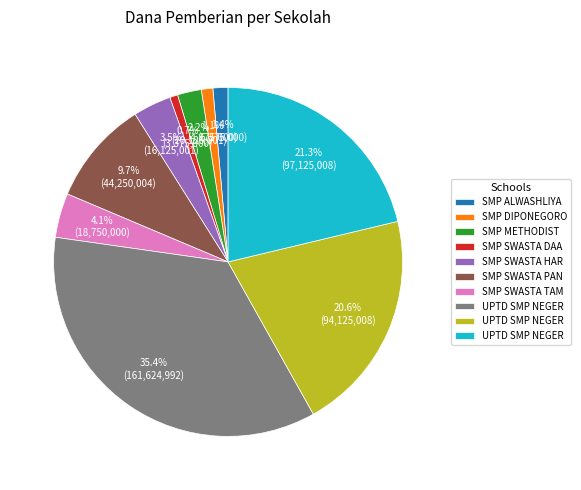

Does any single category account for the majority?

No